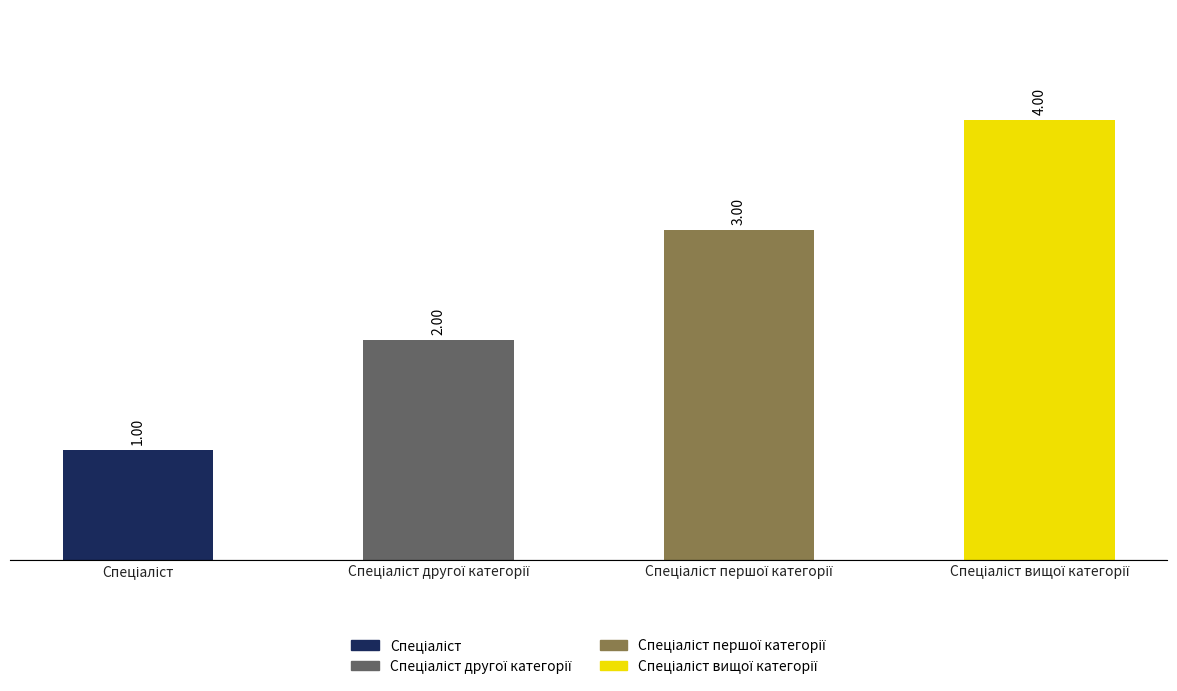

What is the difference between the maximum and minimum values?

3